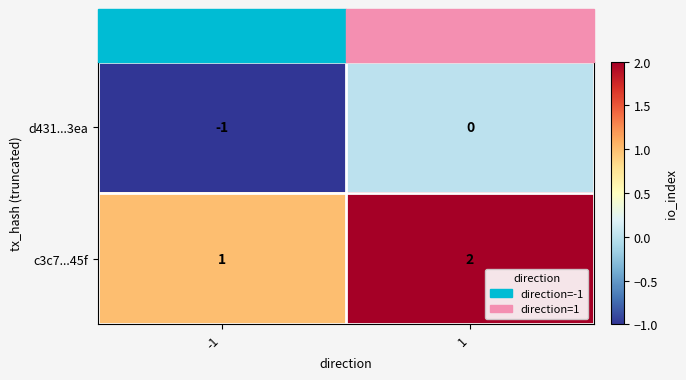

How many data points in c3c7...45f are less than 2?

1